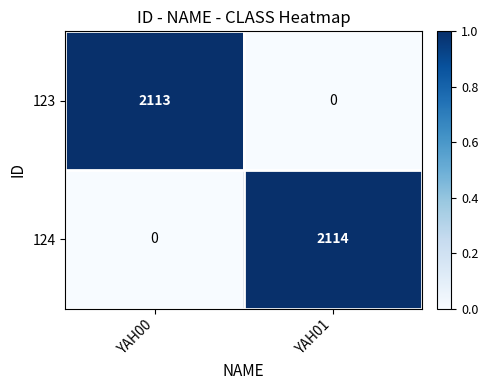

Rank the series by their maximum value, from lowest to highest.

123, 124